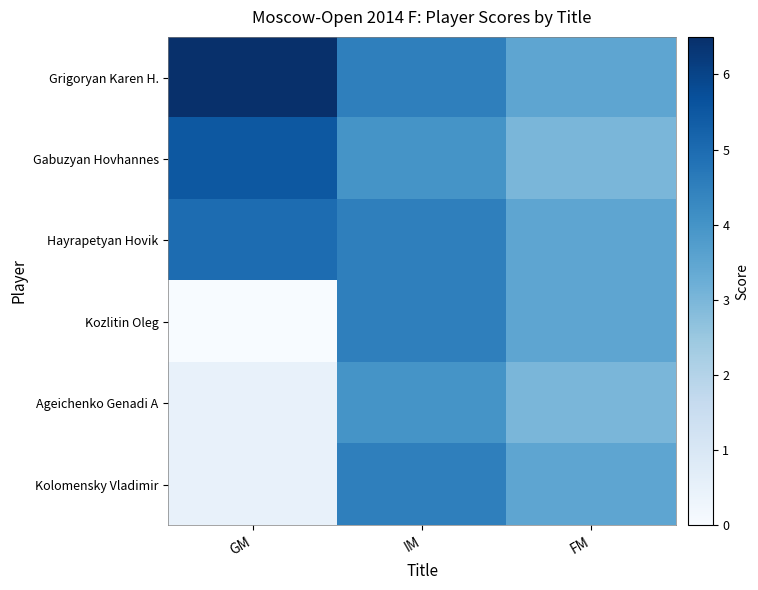

Rank the series at FM from highest to lowest value.

Grigoryan Karen H., Hayrapetyan Hovik, Kozlitin Oleg, Kolomensky Vladimir, Gabuzyan Hovhannes, Ageichenko Genadi A